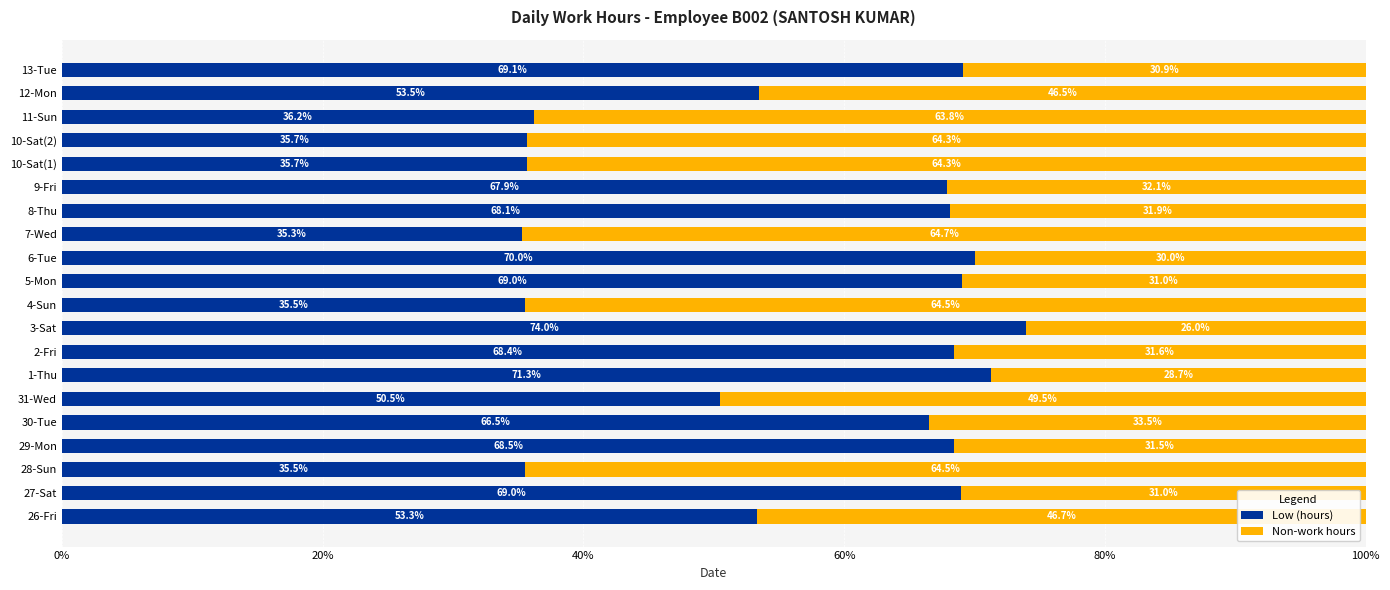

At which label does Low (hours) reach its peak?

3-Sat